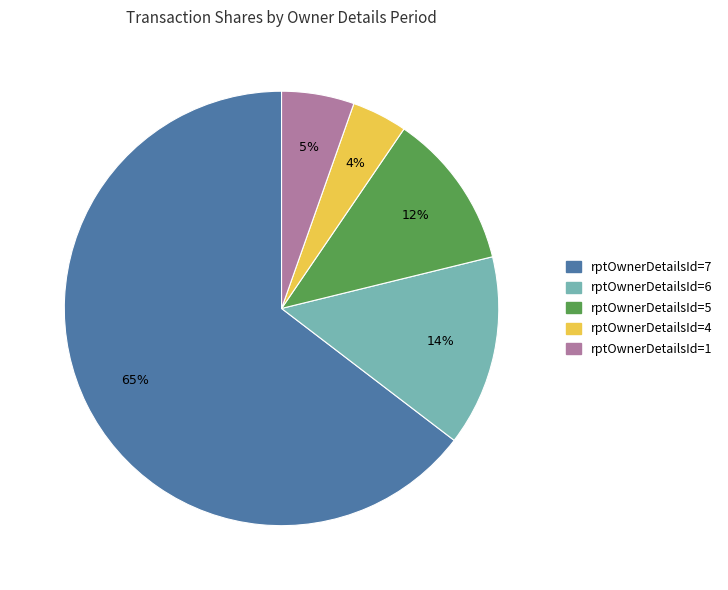

To the nearest percent, what is the average slice percentage?

20%